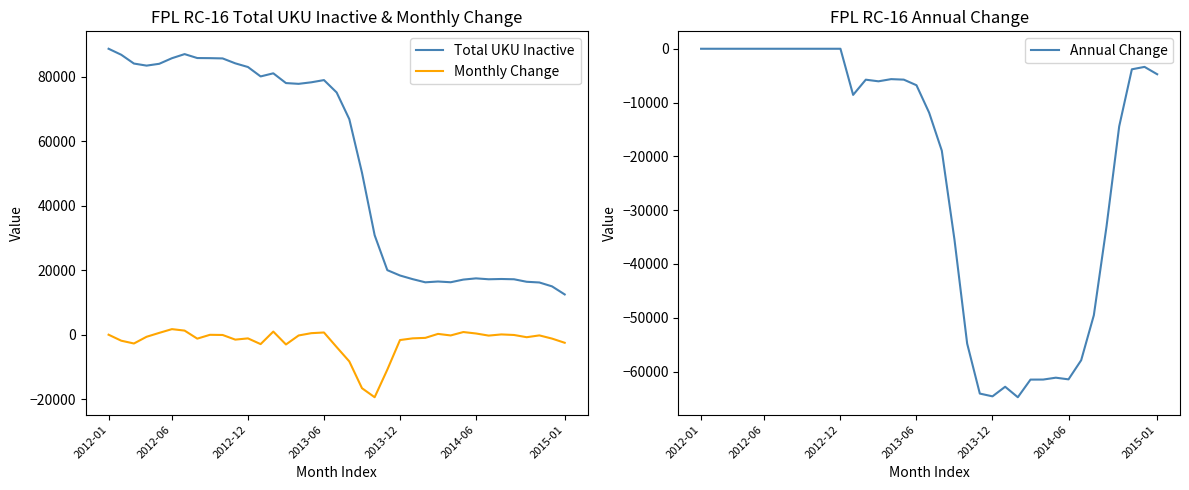

What is the sum of all Annual Change values?

-828190